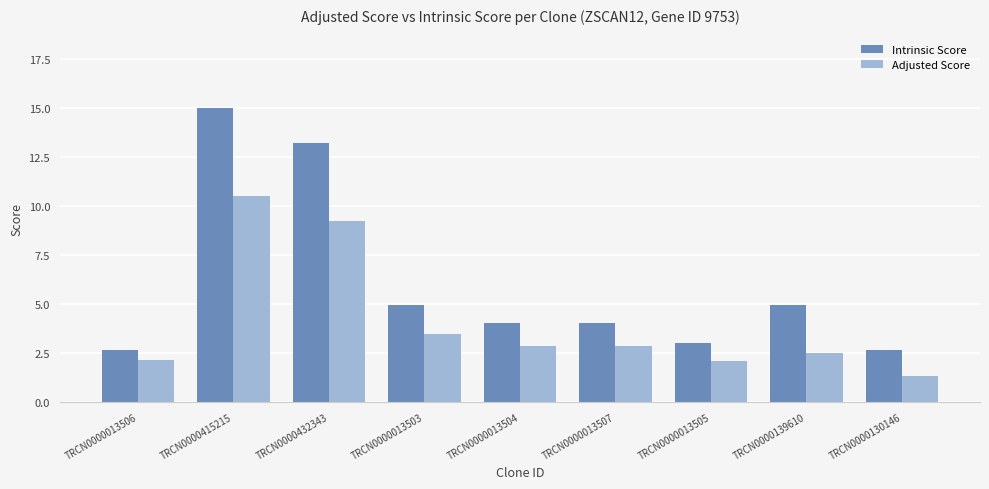

Rank the series by their average value, from lowest to highest.

Adjusted Score, Intrinsic Score